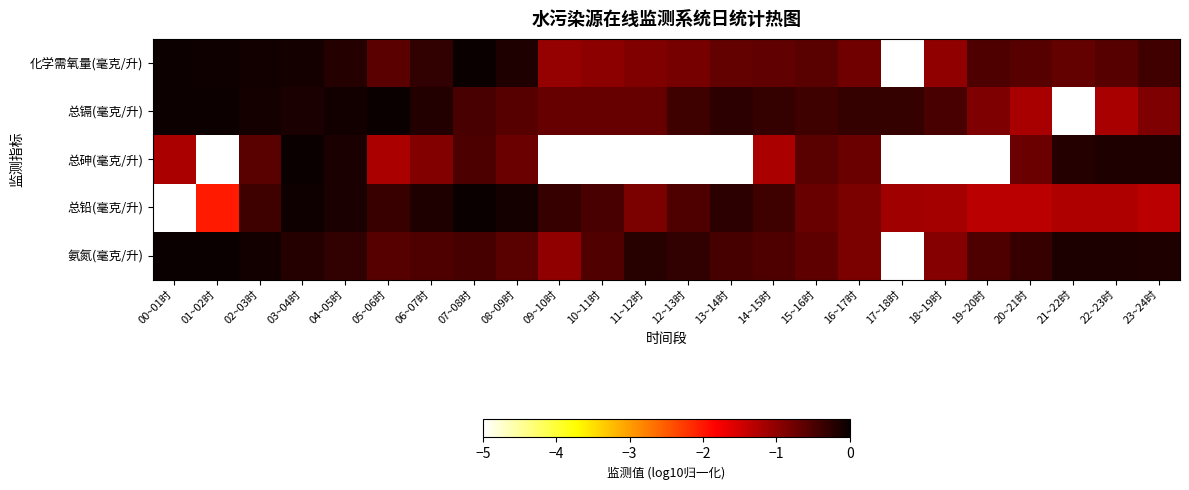

At how many categories does at least one series exceed -3?

24